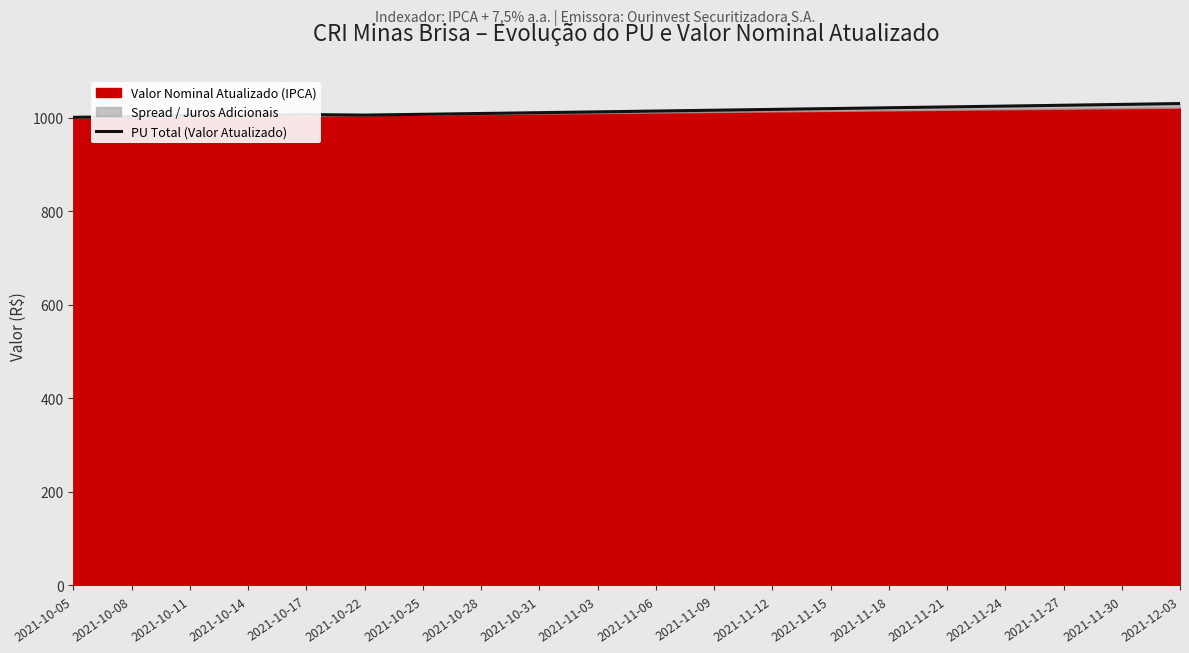

What is the label of the 10th point from the right?

2021-11-06